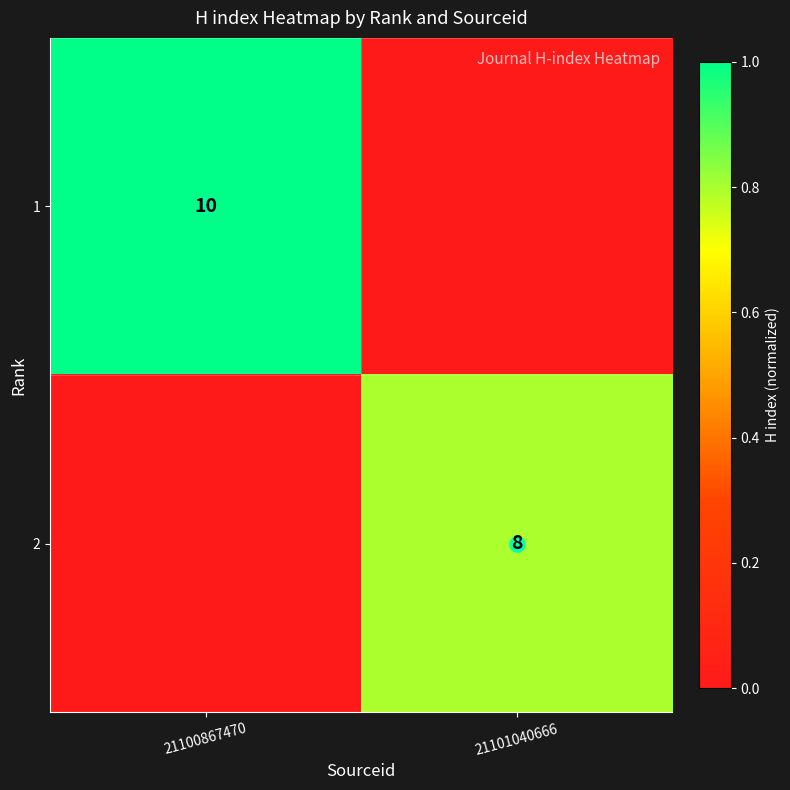

How many values in the 1 series are below 1?

1